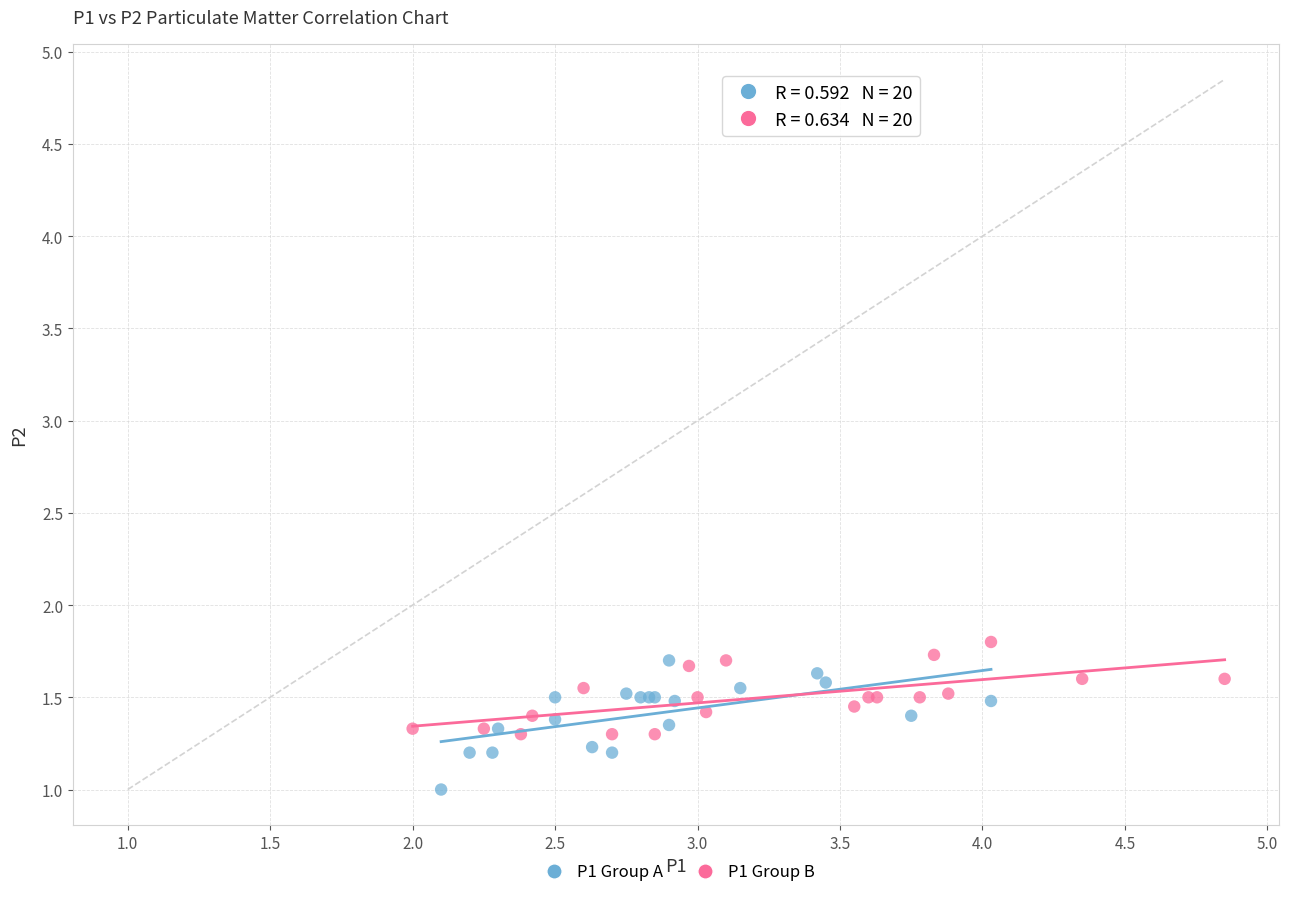

Which series reaches the minimum Y coordinate?

P1 Group A